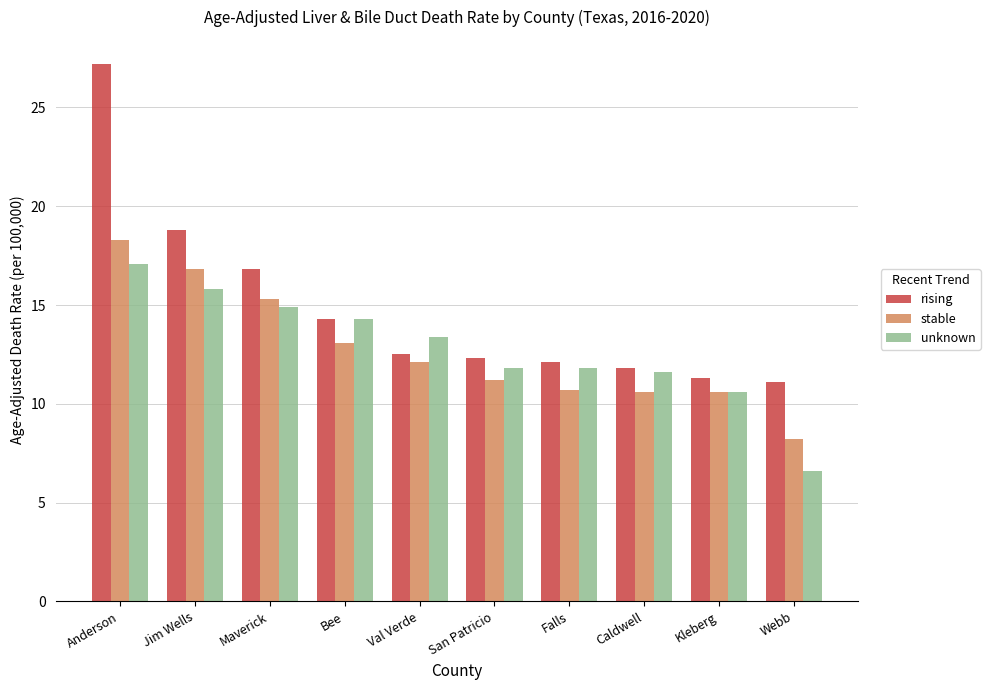

Which category has the highest value across all series?

Anderson